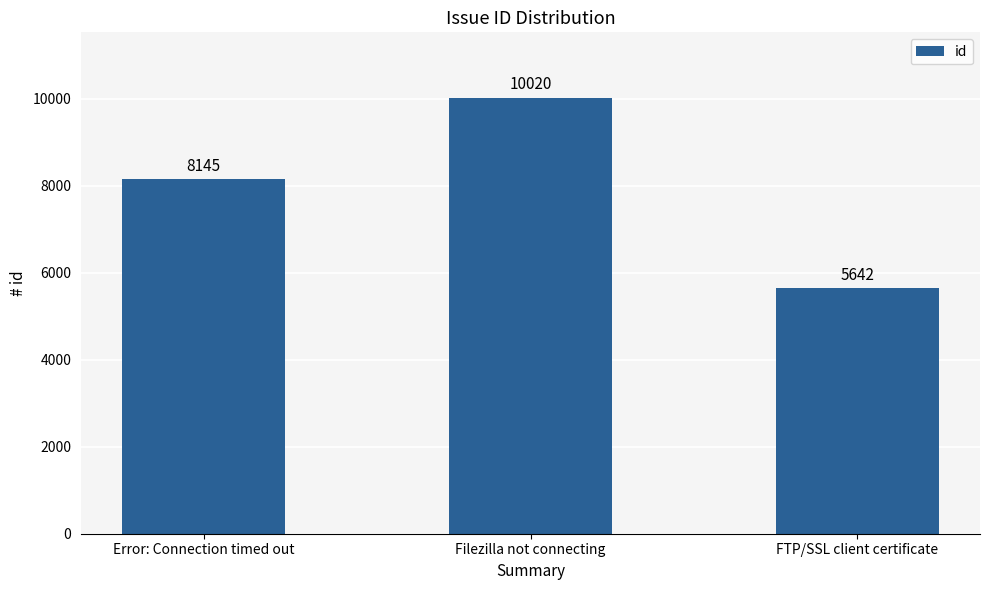

Reading left to right, list all the values displayed in this chart.

8145	10020	5642